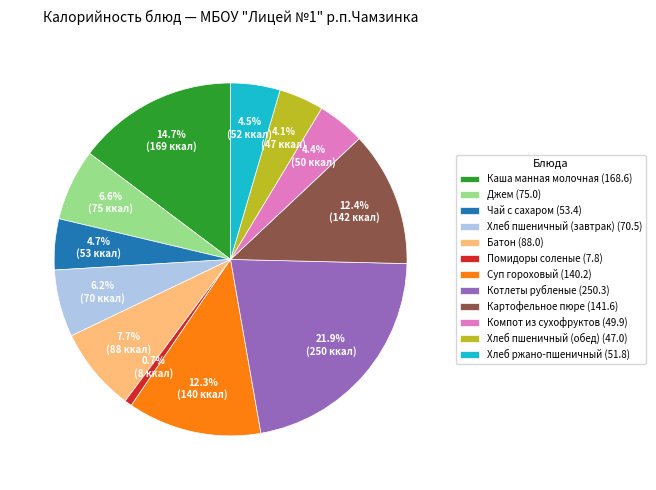

True or false: Компот из сухофруктов accounts for 11% of the total.

False